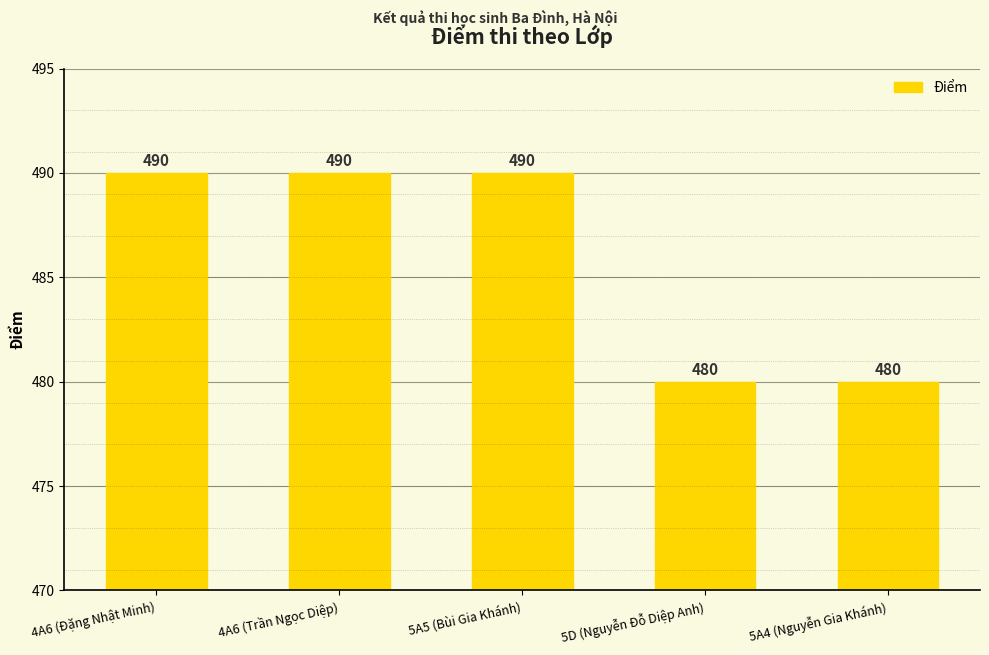

What is the label of the 3rd bar from the left?

5A5 (Bùi Gia Khánh)